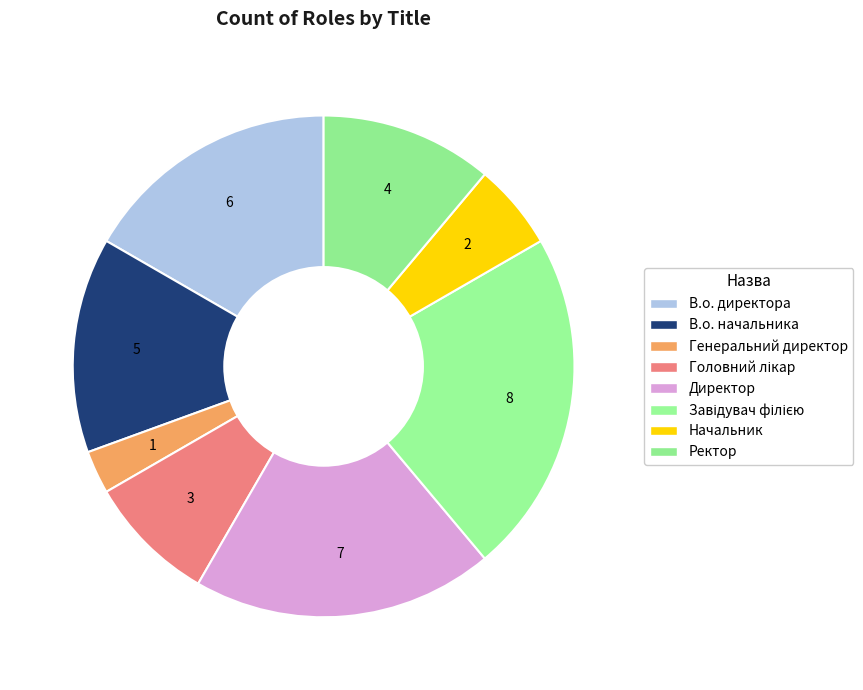

How many slices are in this pie chart?

8